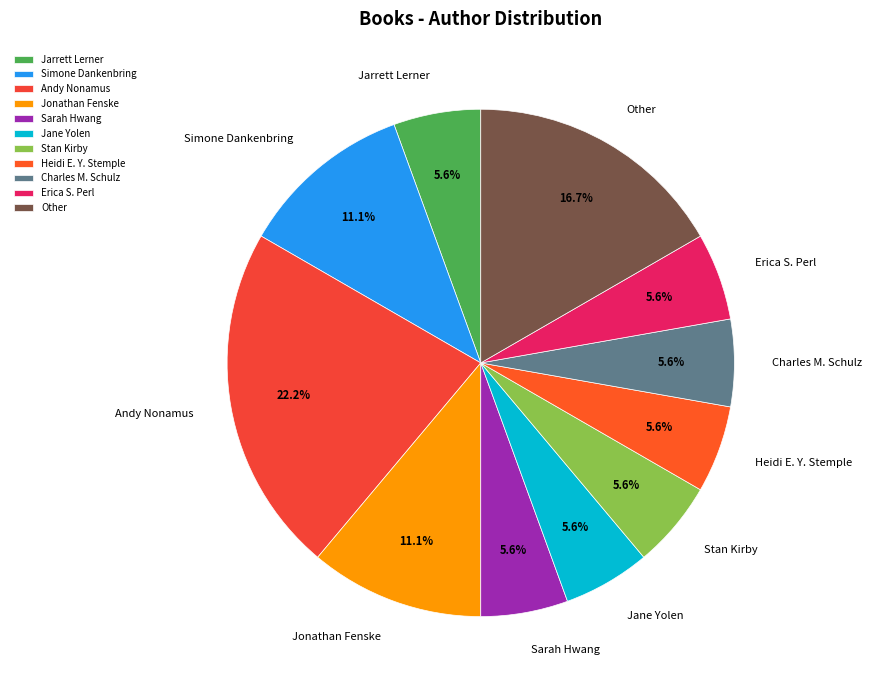

True or false: Erica S. Perl accounts for 6% of the total.

True